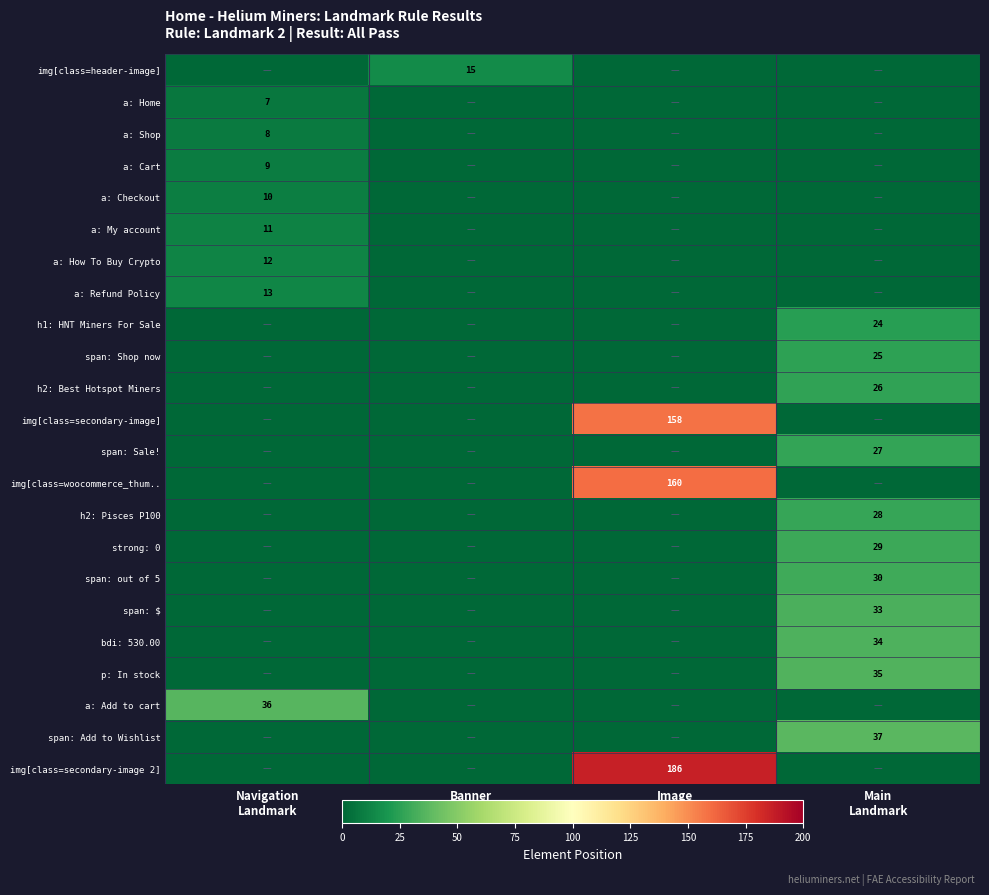

Which series has the largest total across all categories?

img[class=secondary-image 2]